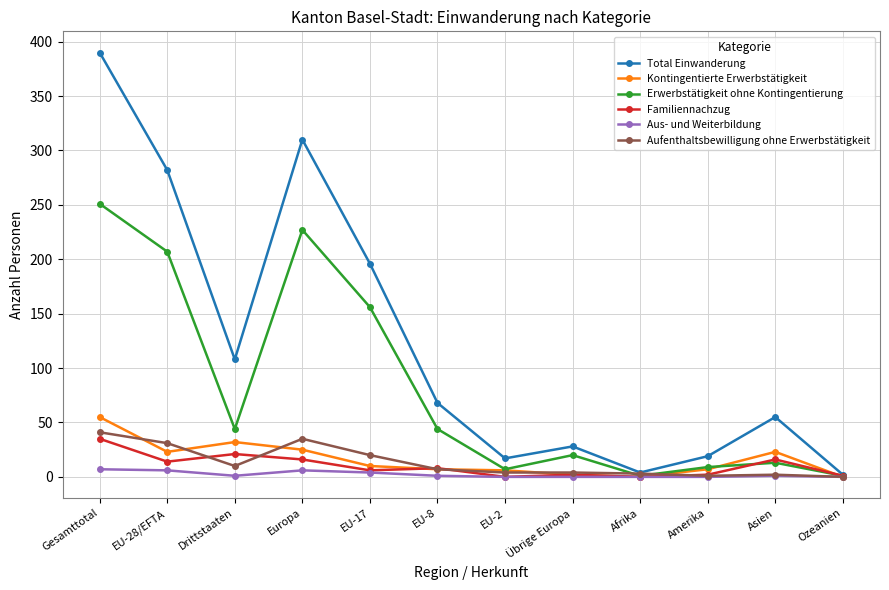

What is the average value of the Total Einwanderung series?

123